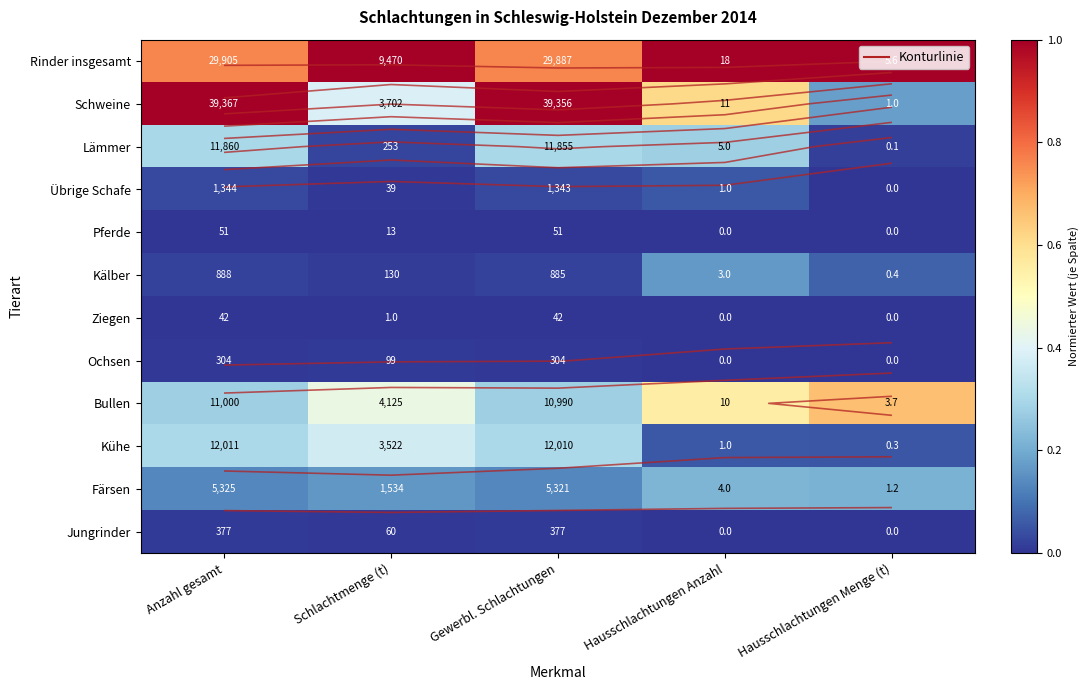

Which category has the lowest value across all series?

Hausschlachtungen Menge (t)